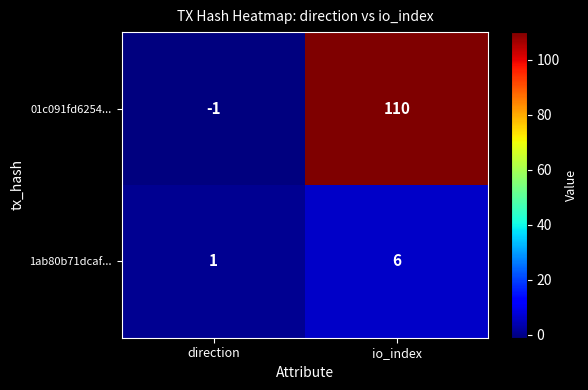

Rank the series by their average value, from lowest to highest.

1ab80b71dcaf..., 01c091fd6254...